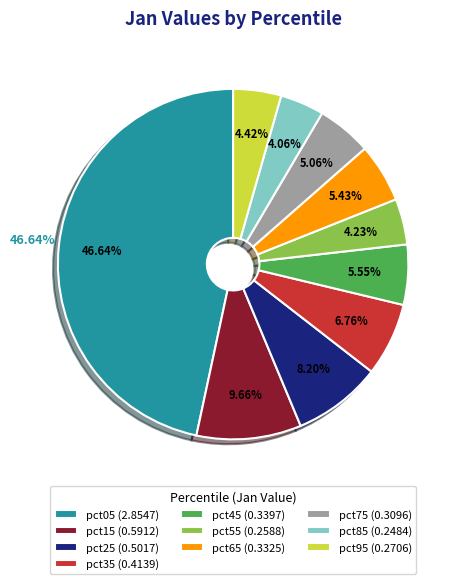

To the nearest percent, what portion does pct15 represent?

10%